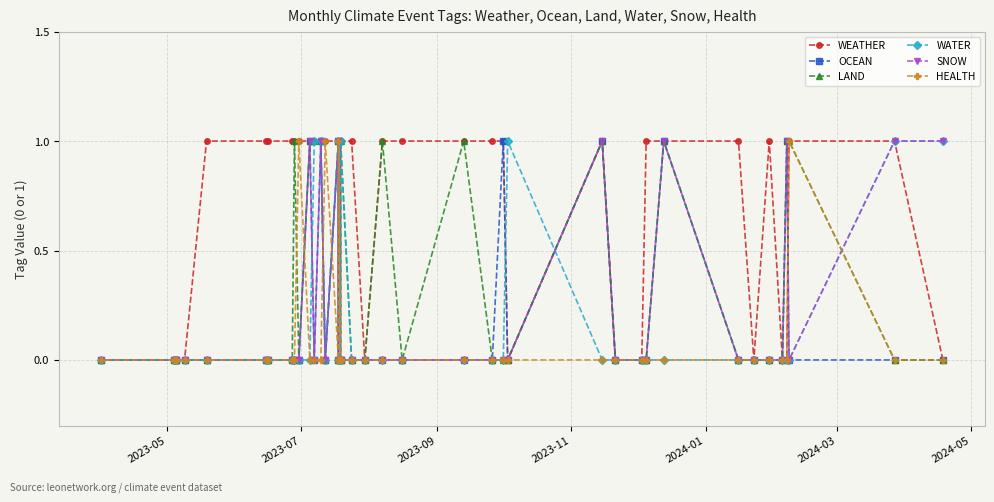

How many categories are shown in the chart?

40